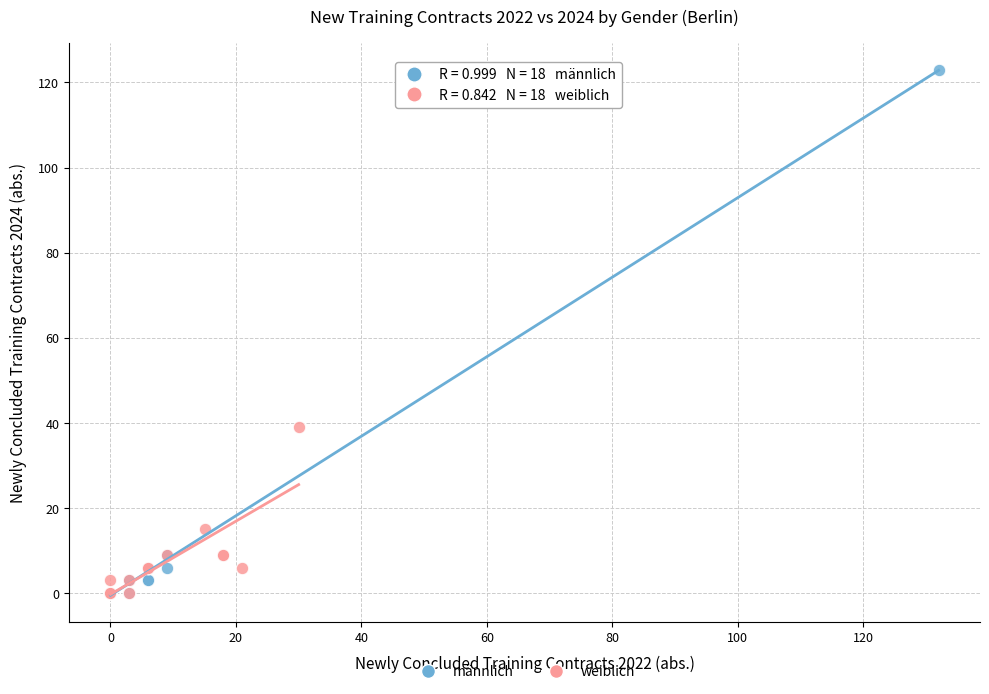

Which series reaches the maximum Y coordinate?

männlich